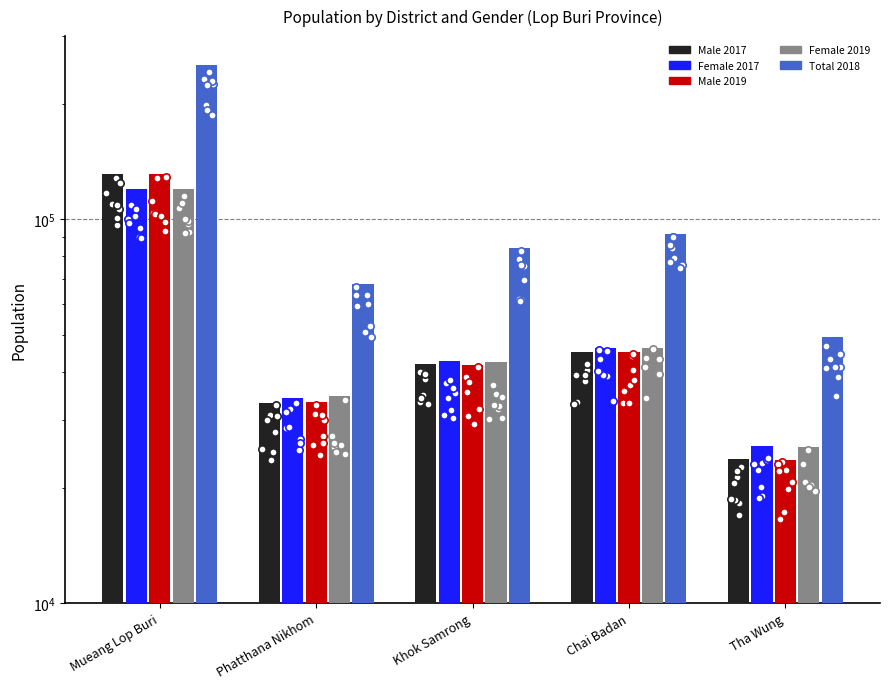

Is the value of Female 2017 at Khok Samrong greater than the value of Total 2018 at Chai Badan?

No